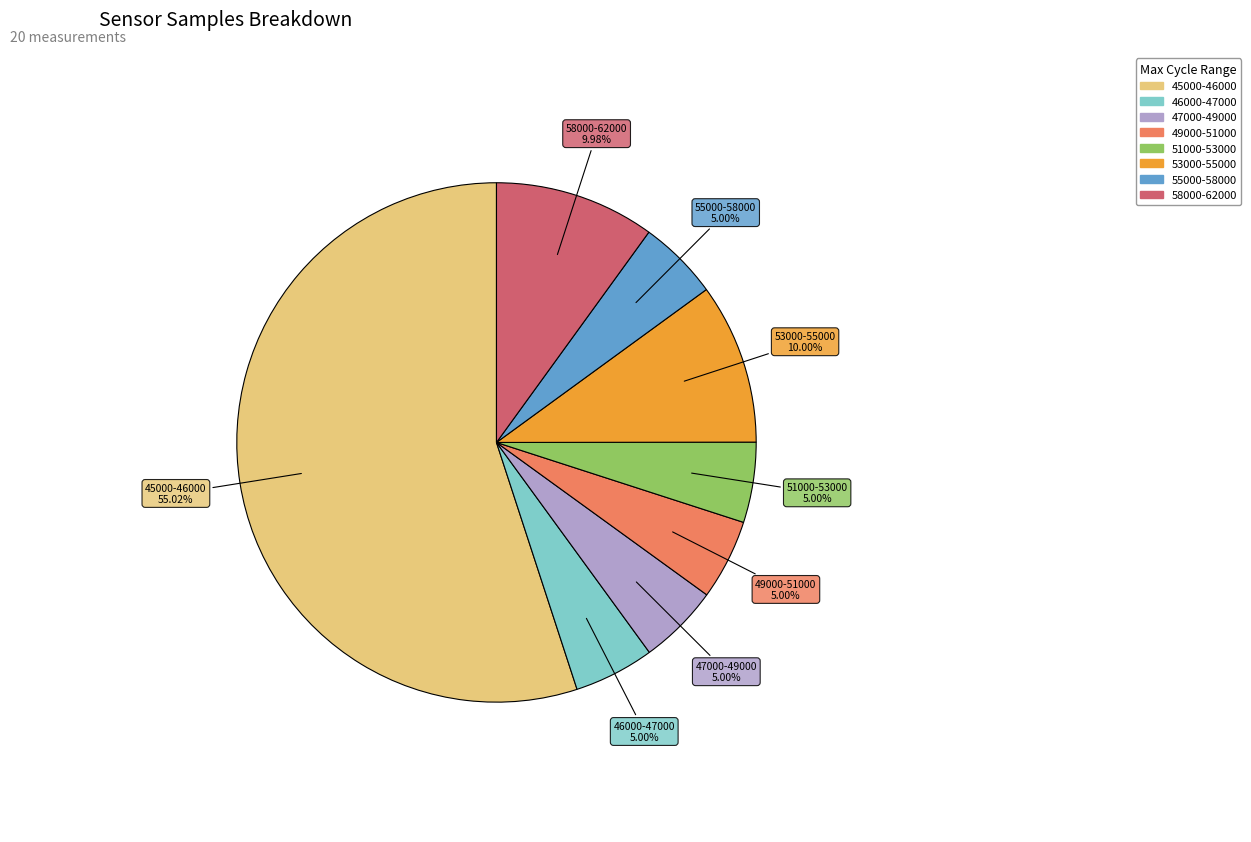

Is there a majority slice in this chart?

Yes